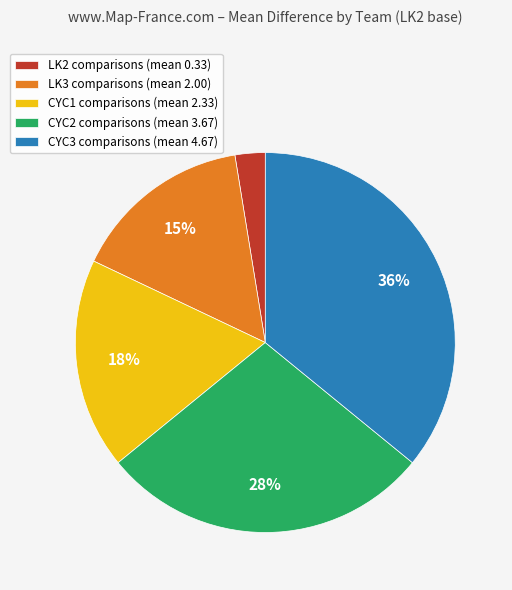

To the nearest percent, what percentage of the pie is CYC3?

36%